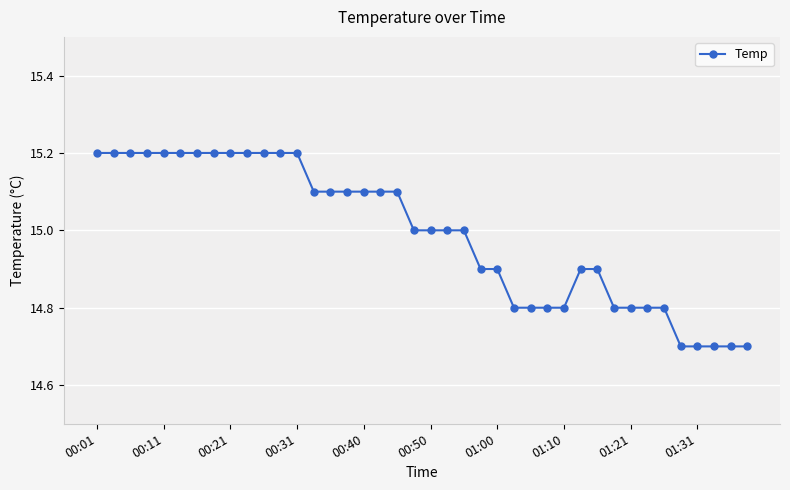

What is the minimum value shown in the chart?

14.7